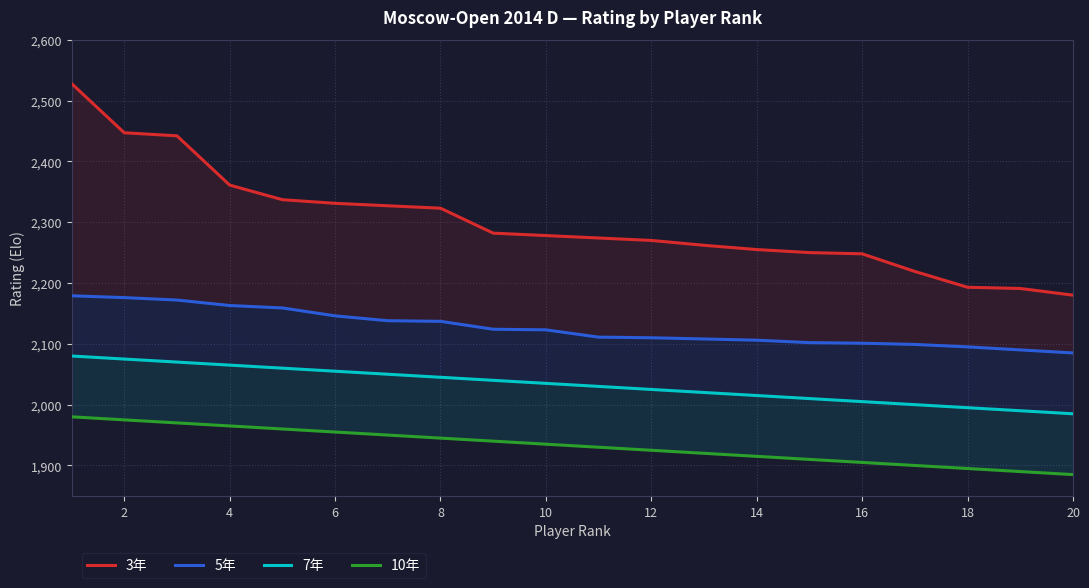

How many data points does each series have?

20